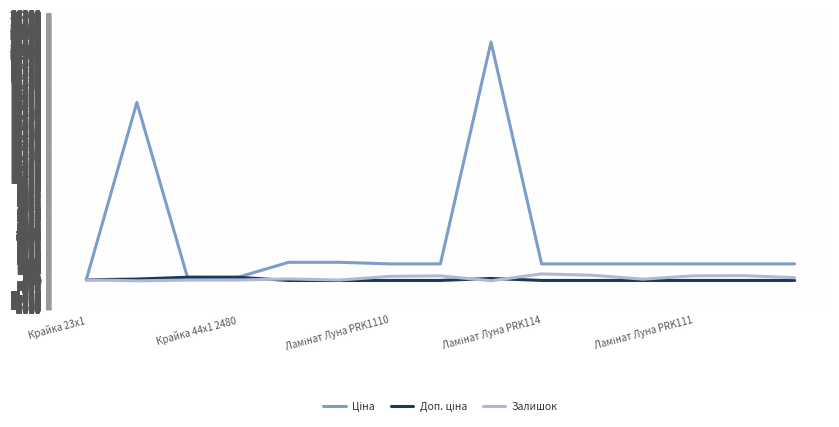

What is the greatest value displayed?

23544.1